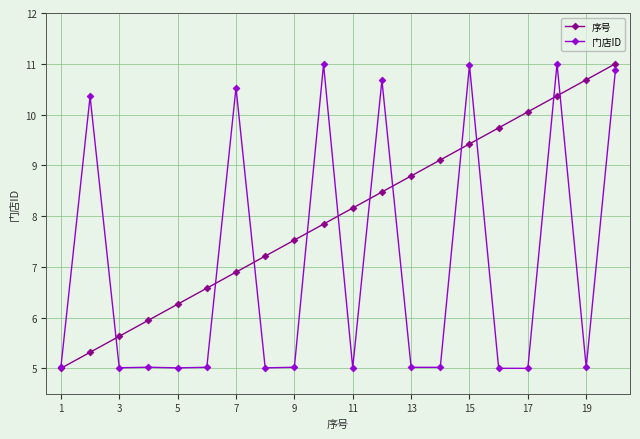

What is the smallest value displayed?

5.0